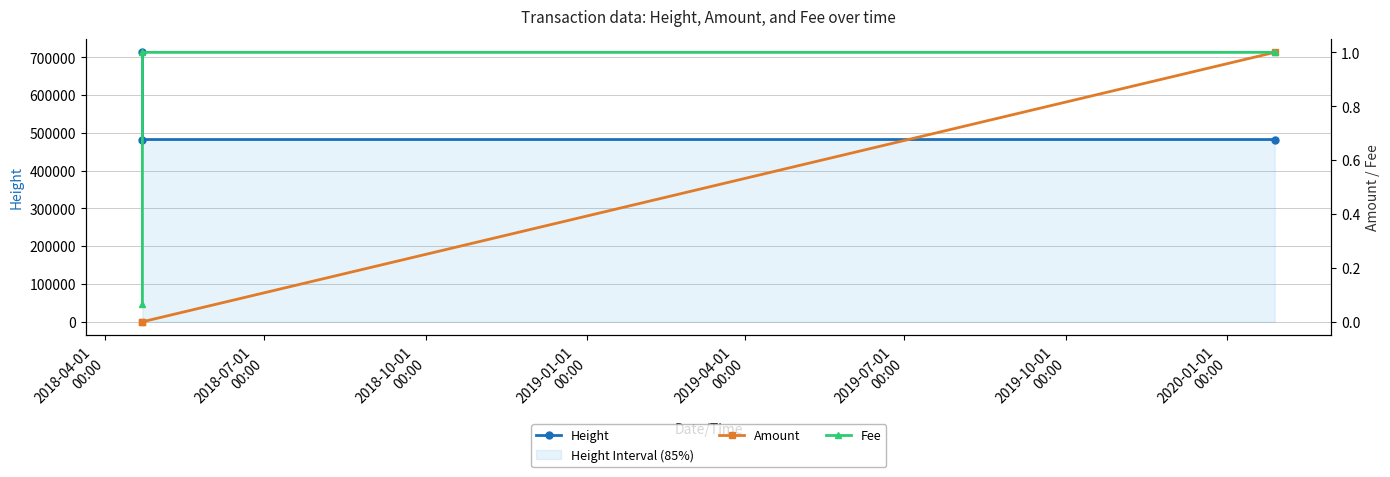

What is the value of the Height point at the 2nd from the left?

482385